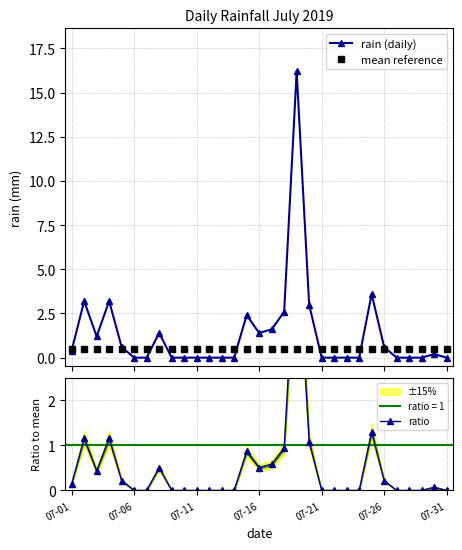

What is the maximum value for mean reference?

0.5